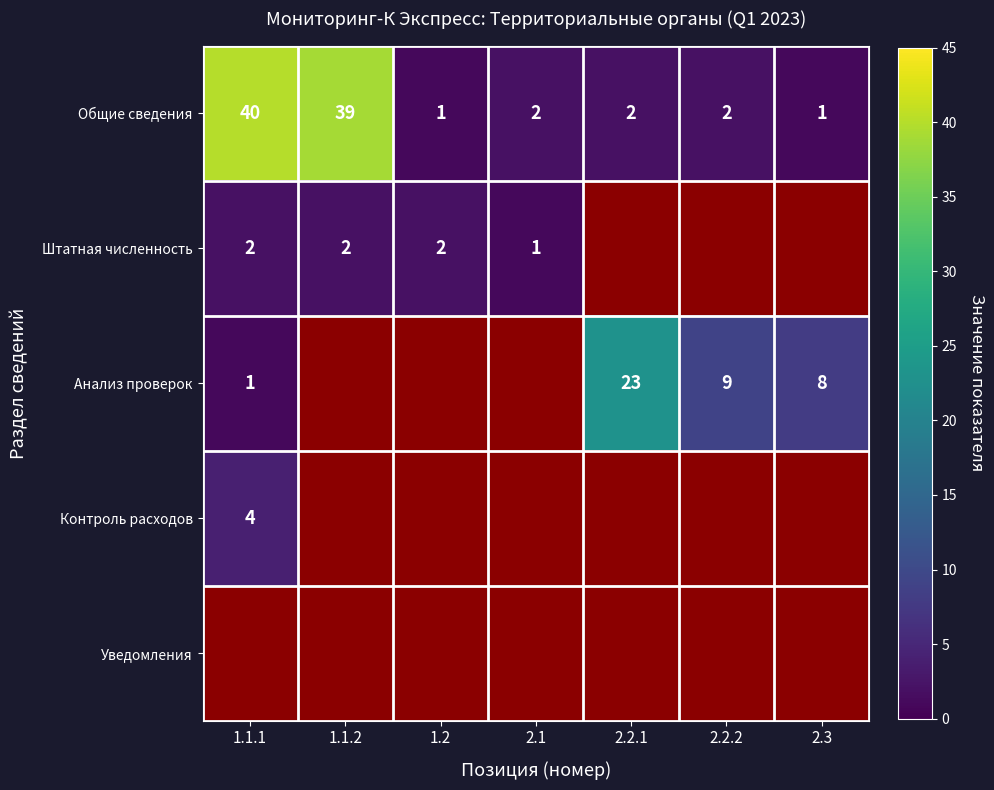

At which label does Уведомления reach its peak?

1.1.1